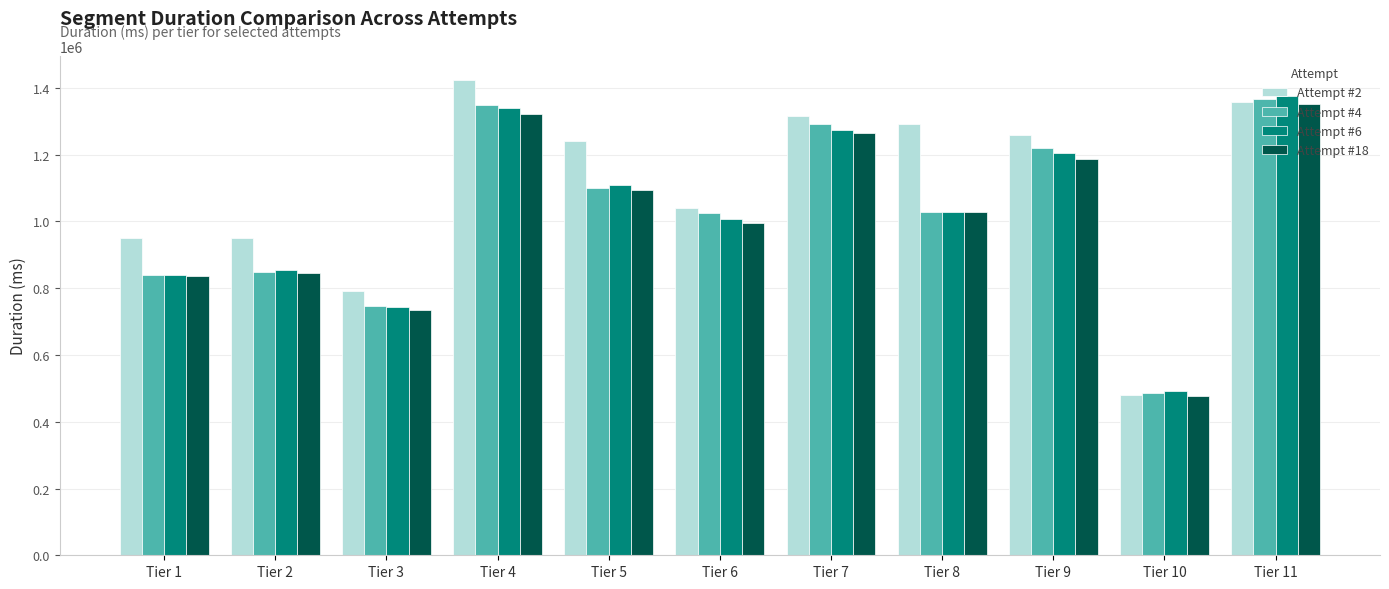

Which series has the largest total across all categories?

Attempt #2